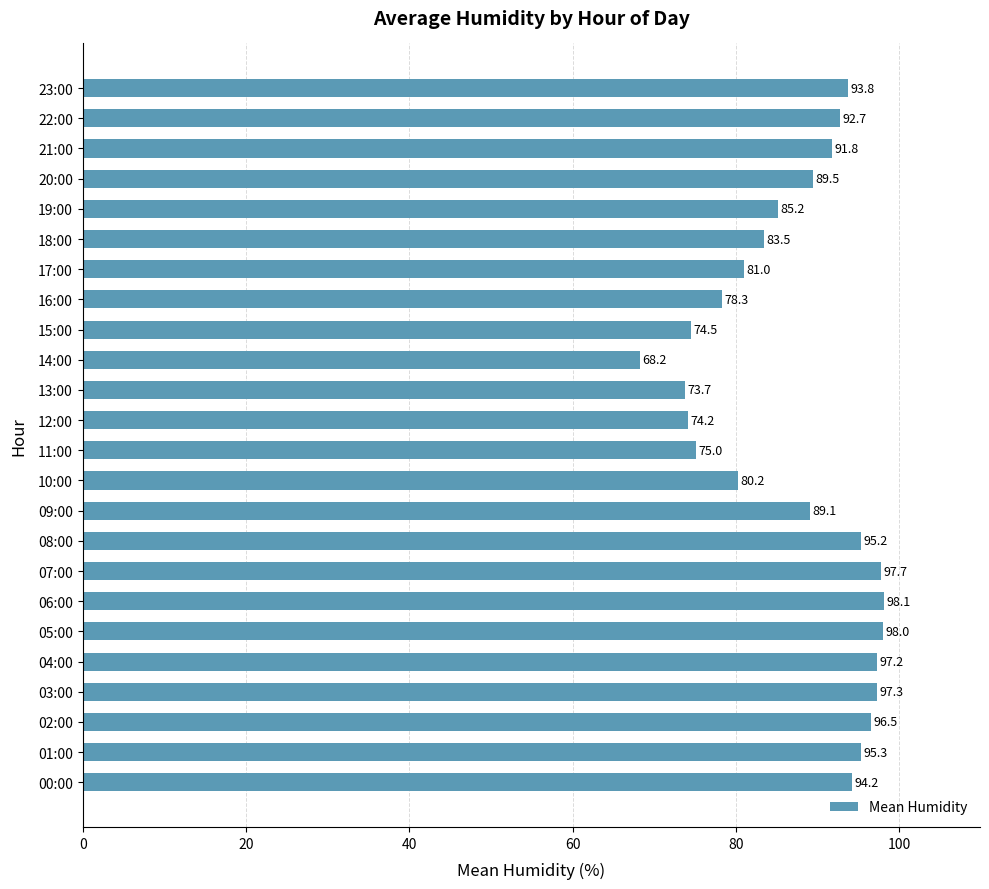

True or false: the data shows 36.5 at 19:00.

False